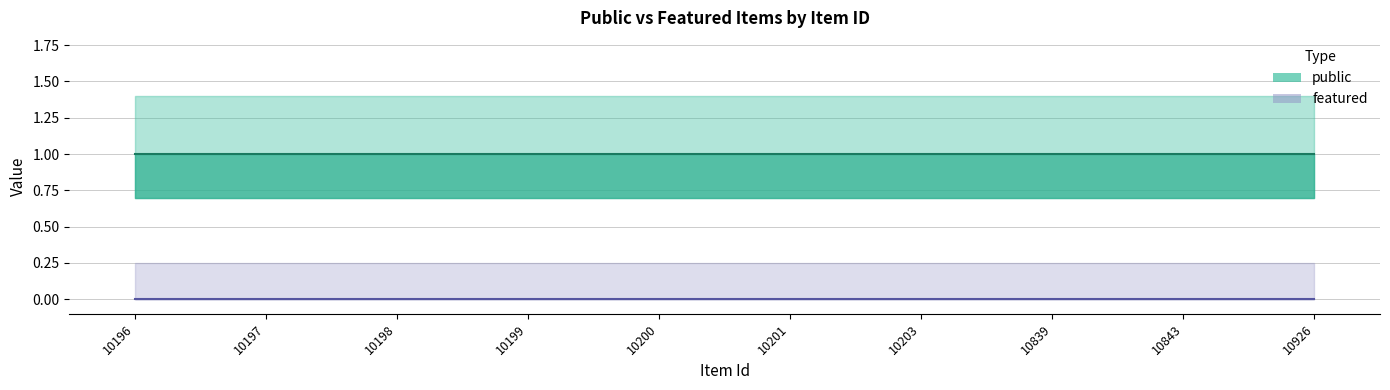

Reading left to right, what are all the values shown in this chart?

public: 1	1	1	1	1	1	1	1	1	1
featured: 0	0	0	0	0	0	0	0	0	0